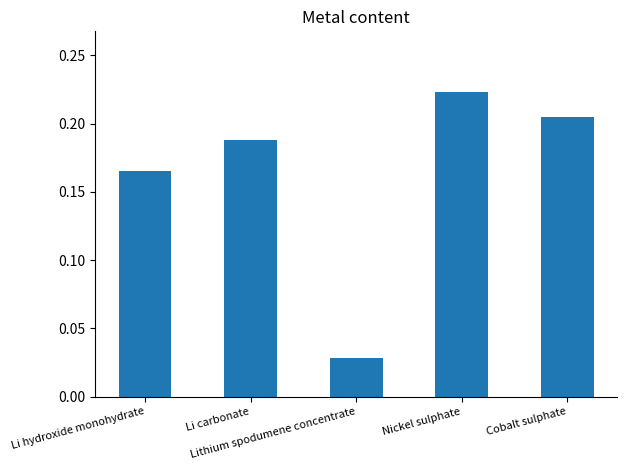

How many values are between 0 and 1?

5